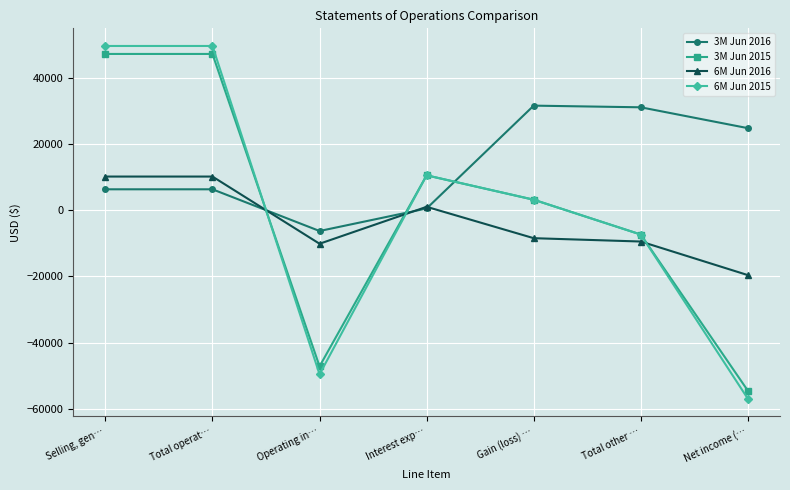

How many interior local valleys does the 3M Jun 2015 series have?

1